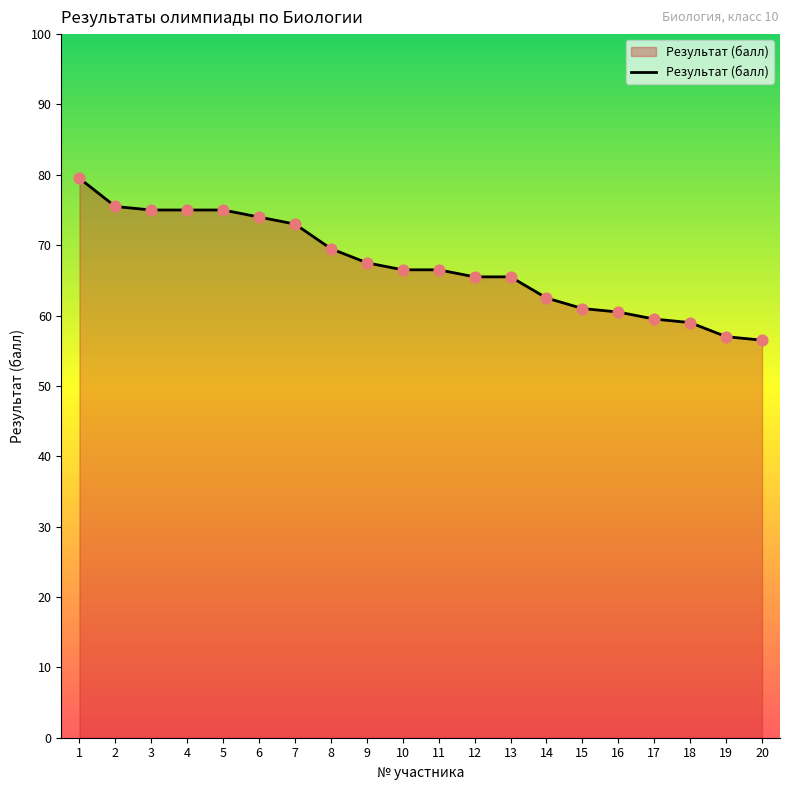

What is the change in value from 3 to 11?

-8.5